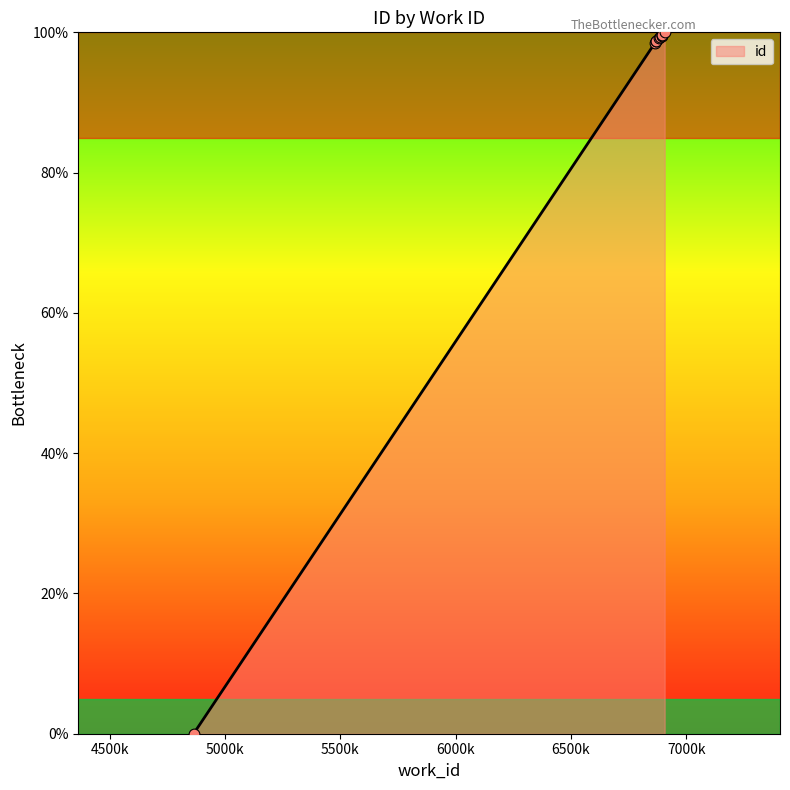

Between 6864 and 6896, which is larger?

6896